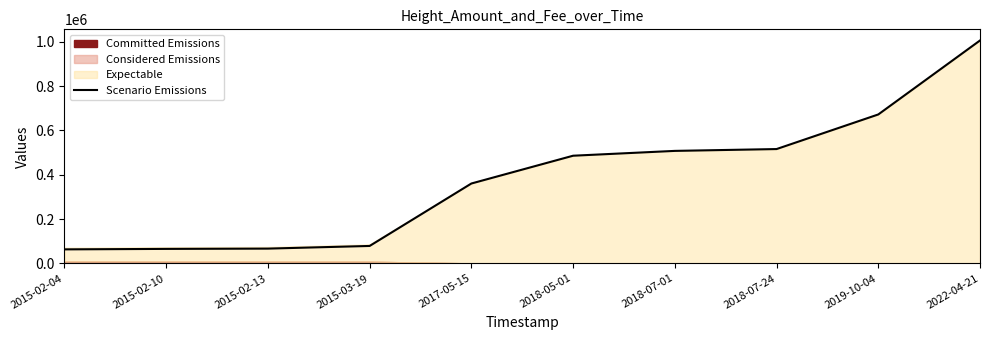

Reading right to left, transcribe all the data shown in this chart.

1005560.1	671802.1	515723.0	507455.0	485686.0	360315.0	78602.0	66610.0	65318.0	63167.0